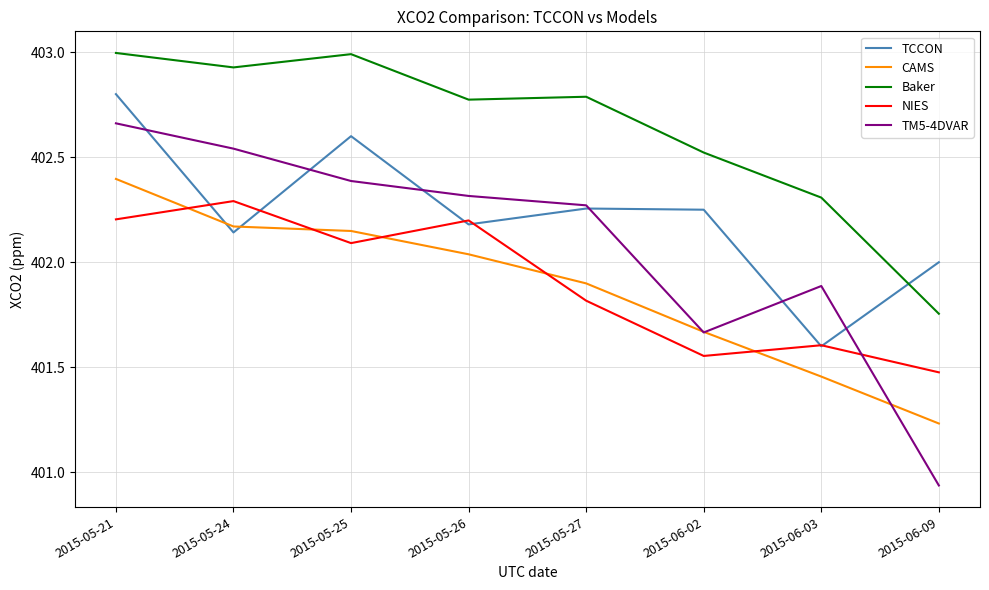

In NIES, how many points are lower than both neighbors (excluding endpoints)?

2